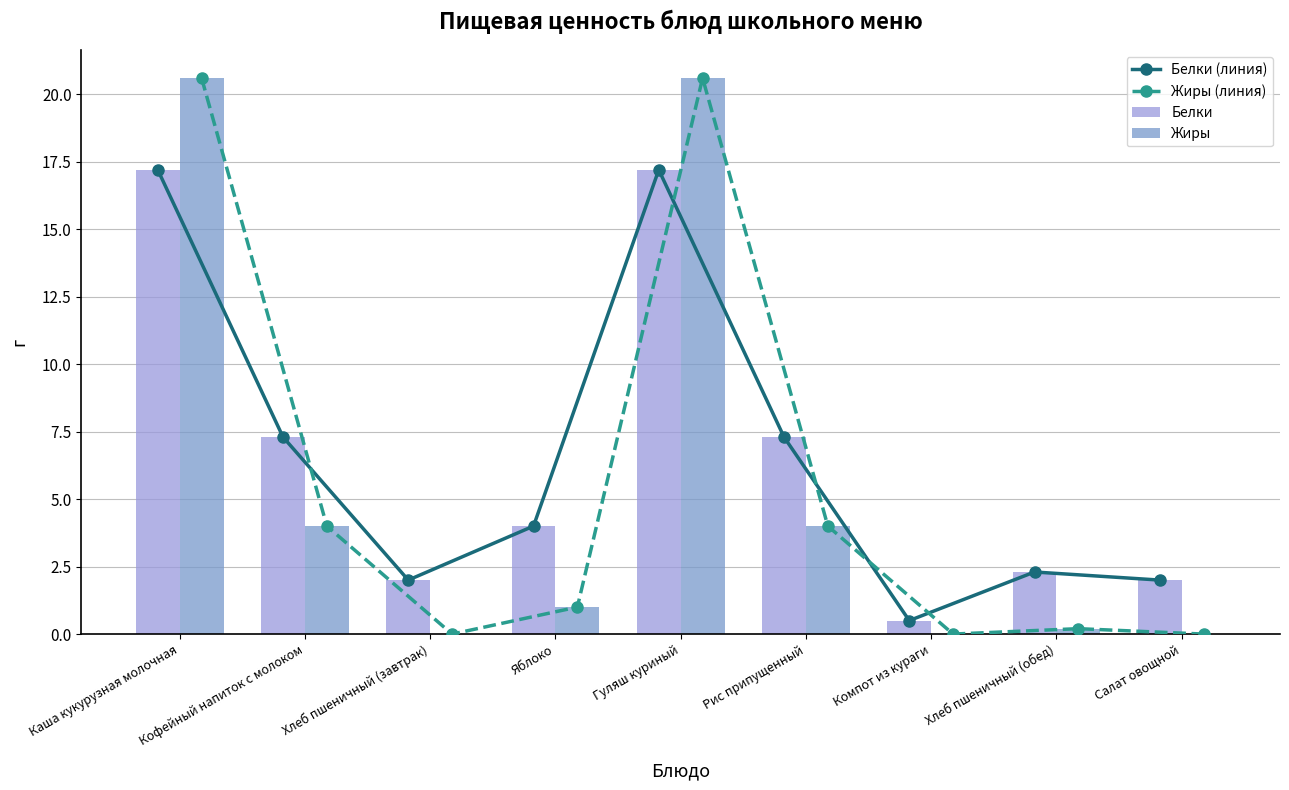

At which label does Жиры reach its peak?

Каша кукурузная молочная